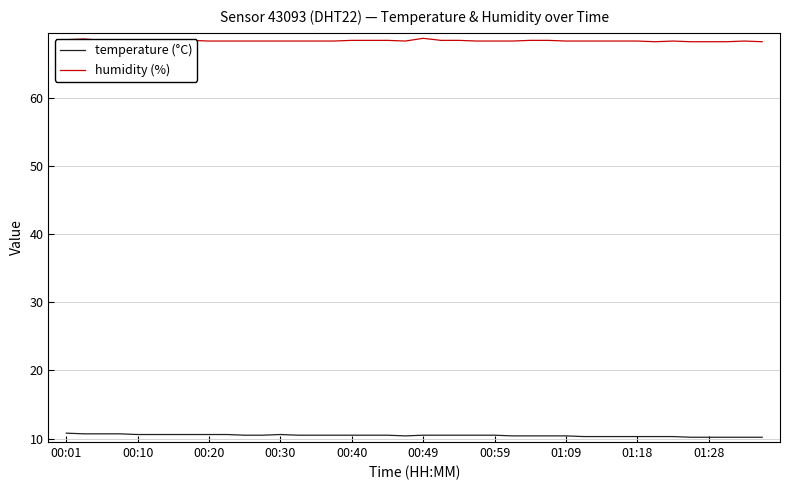

Which series has the largest total across all categories?

humidity (%)